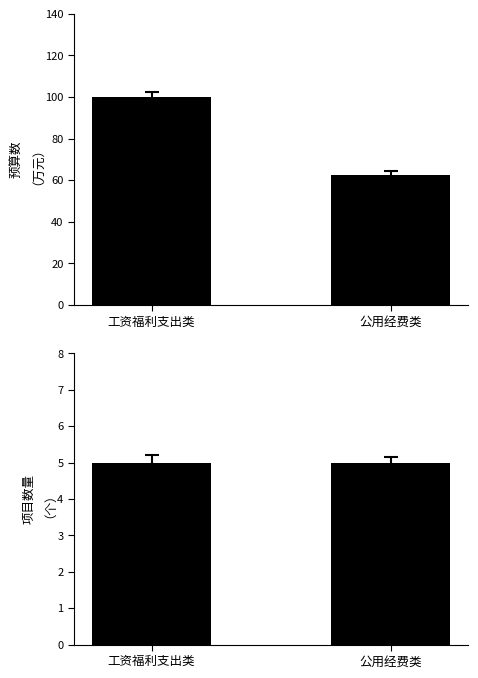

What is the difference between the maximum and minimum values in the 预算数(万元) series?

37.4